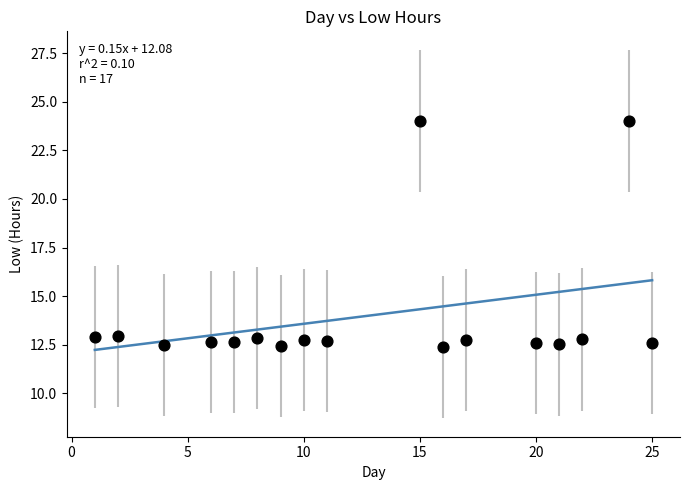

What is the range of X values (max minus min)?

24.0